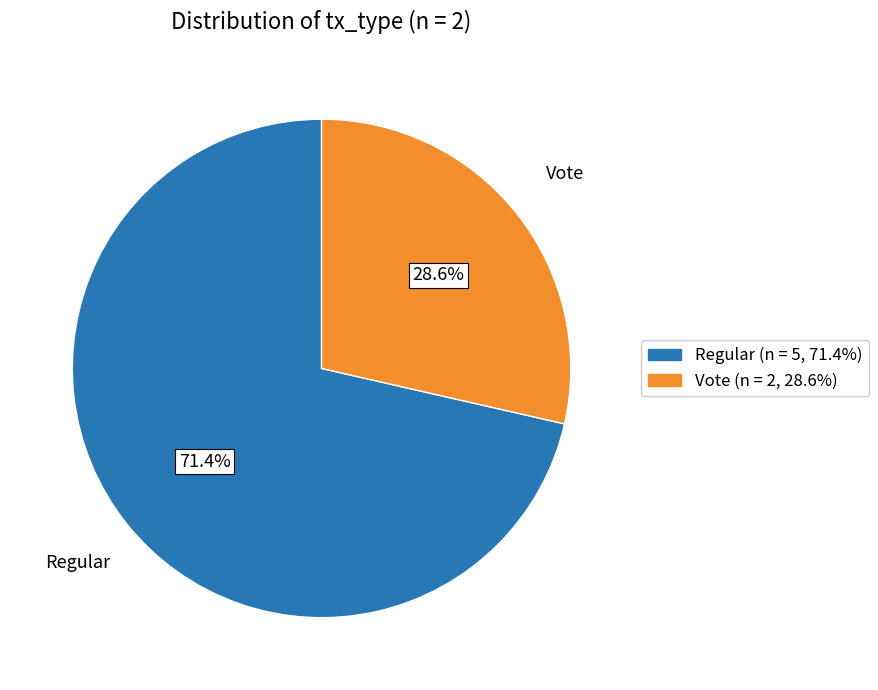

How many segments does this pie chart have?

2